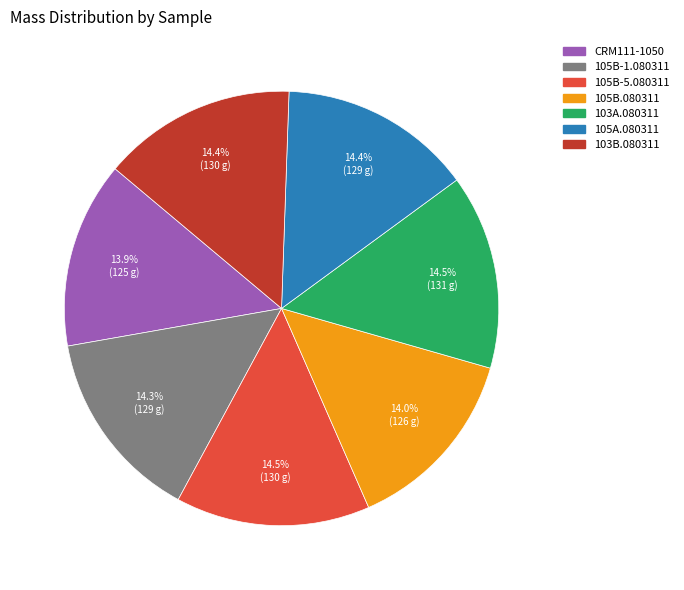

Count the number of slices in the pie.

7